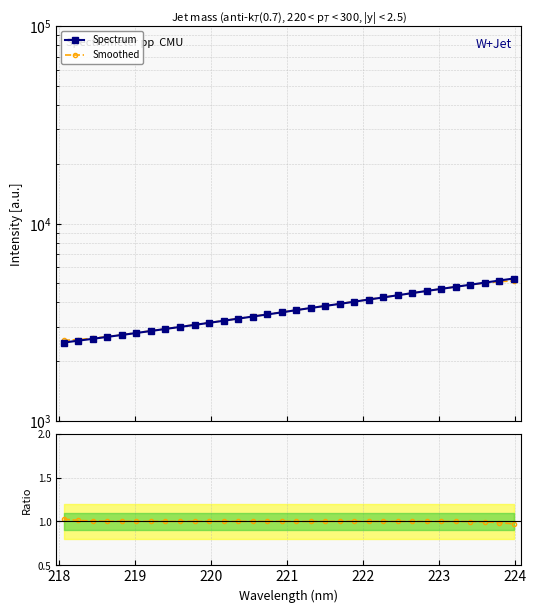

What are all the series names shown in the legend?

Spectrum, Smoothed